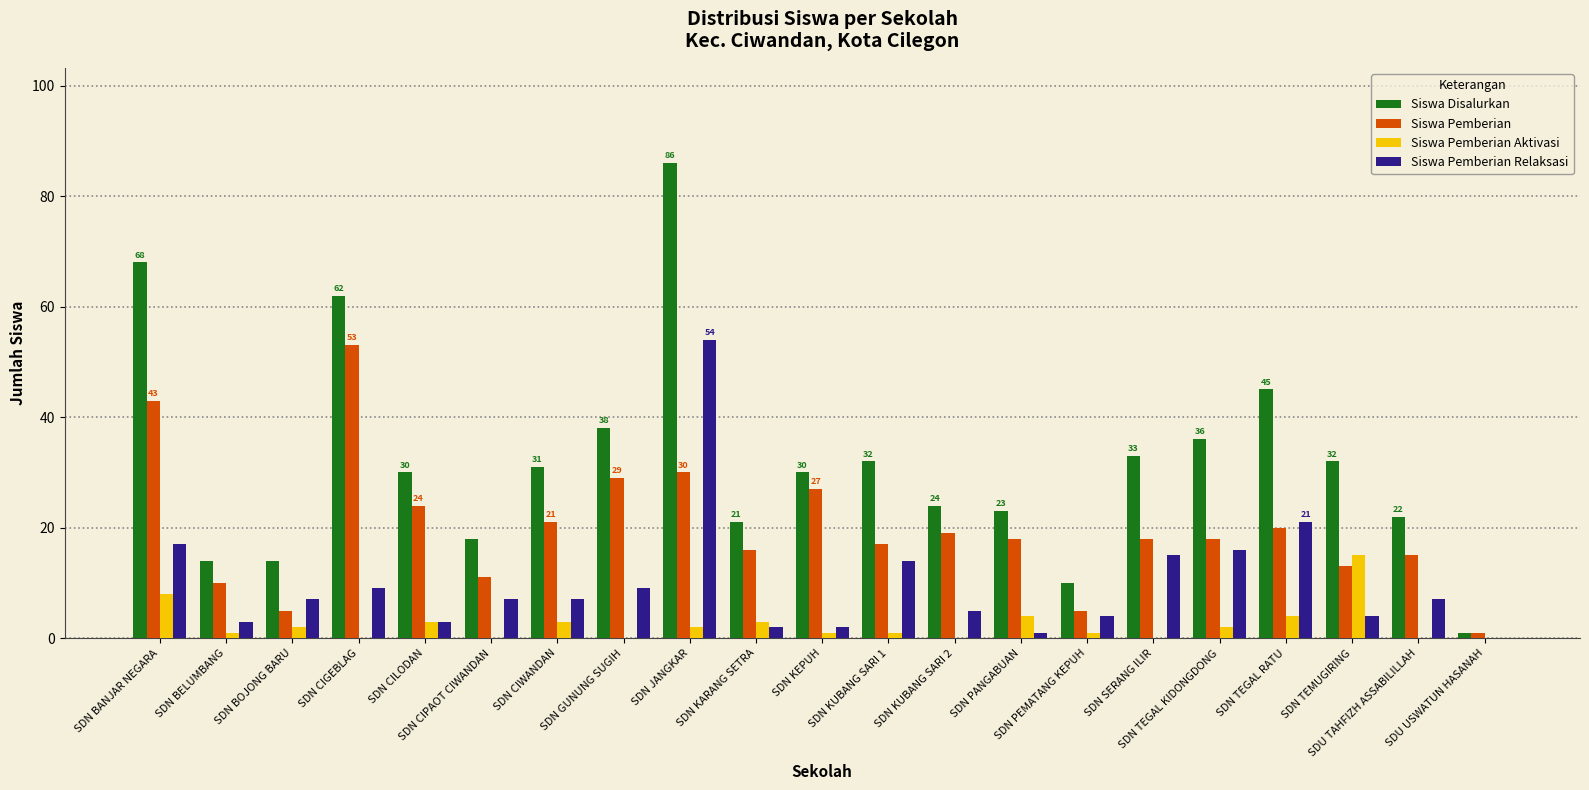

What is the sum of all Siswa Pemberian Relaksasi values?

207